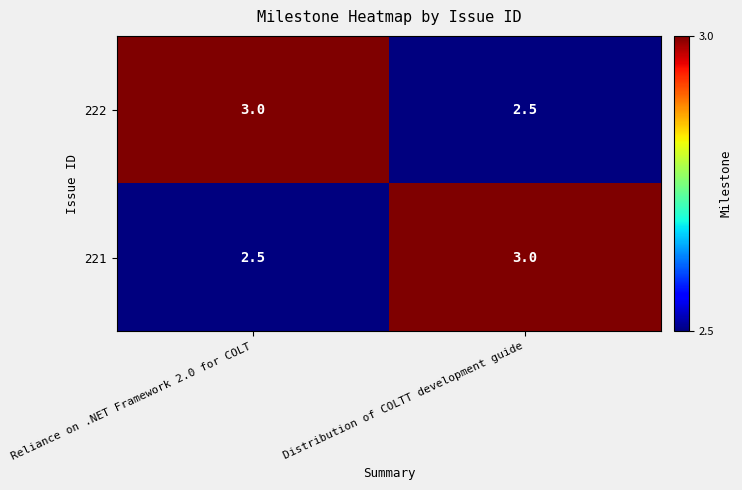

Where is 222 nearest to the value 2?

Distribution of COLTT development guide